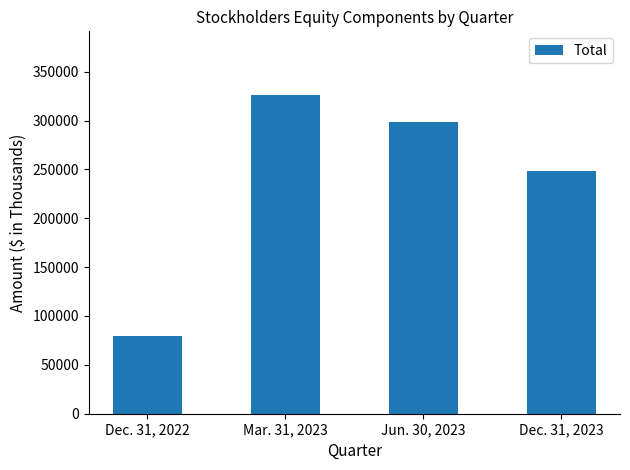

What is the maximum value shown in the chart?

326055